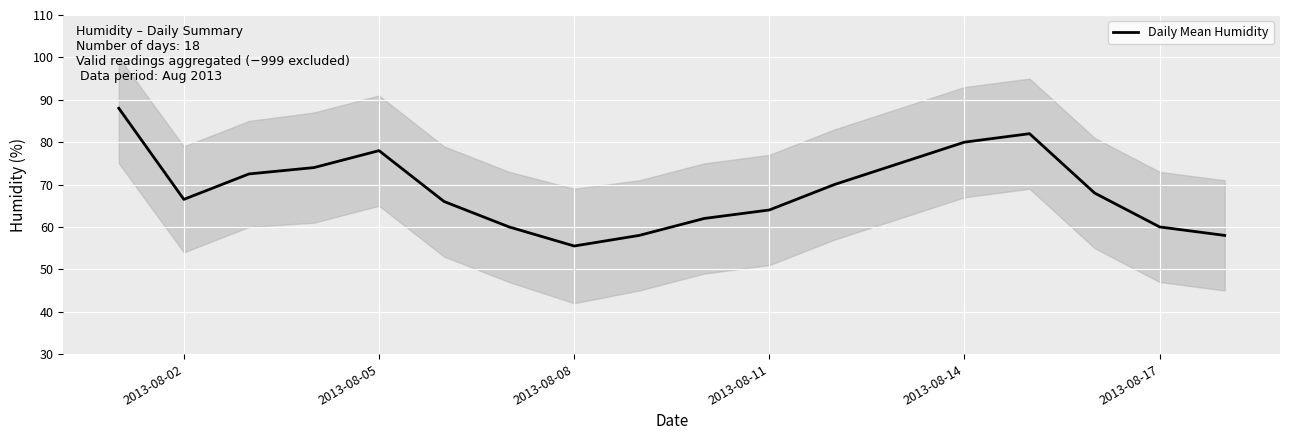

Is this an area chart (filled region under the line)?

No